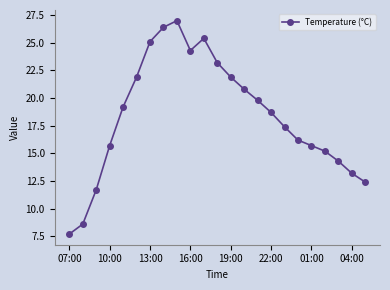

Is this an area chart (filled region under the line)?

No